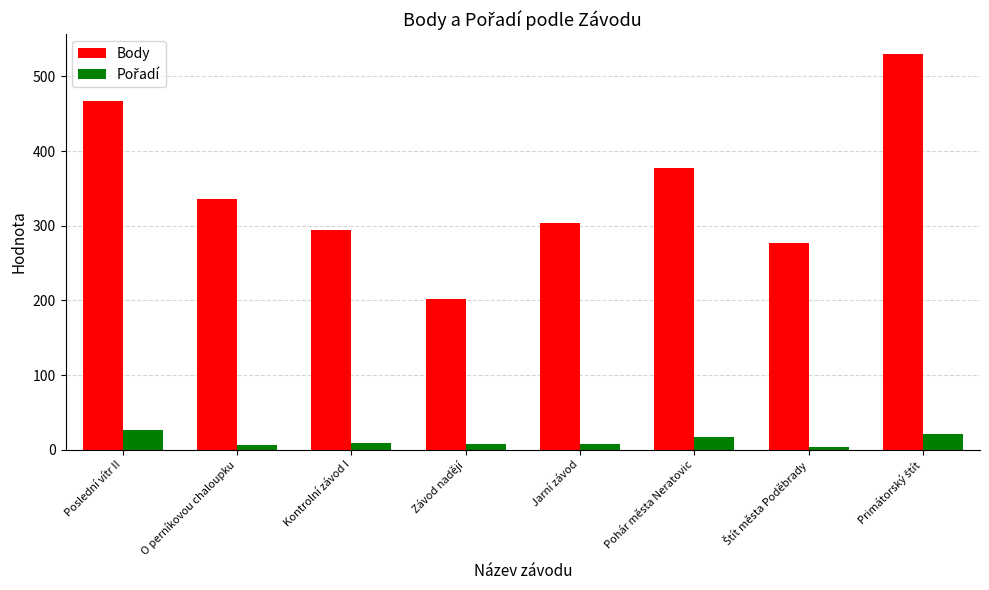

At which label does Body first exceed 336?

Poslední vítr II